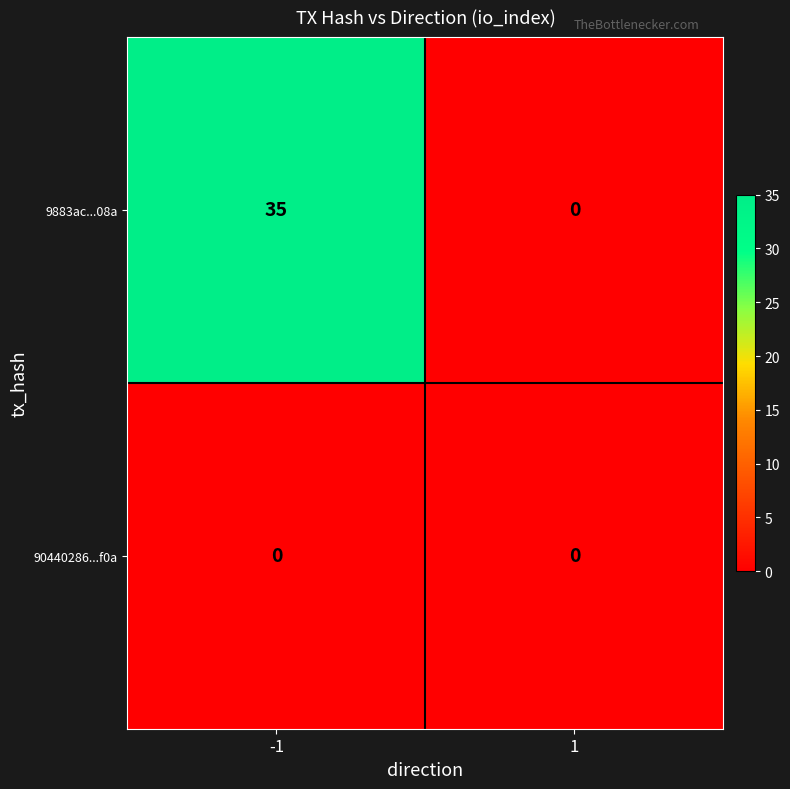

How many data points in 9883ac...08a are less than 35?

1